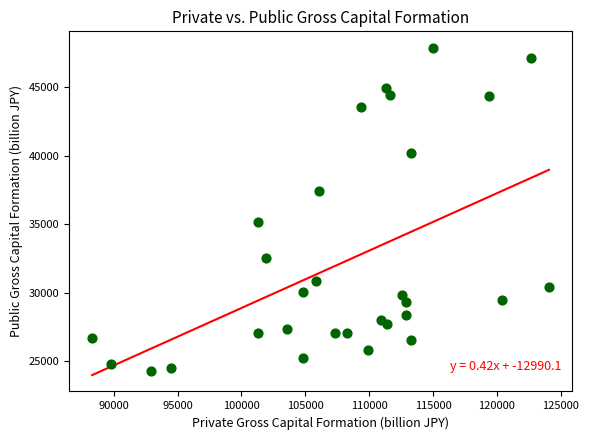

What is the range of Y values (max minus min)?

23572.1